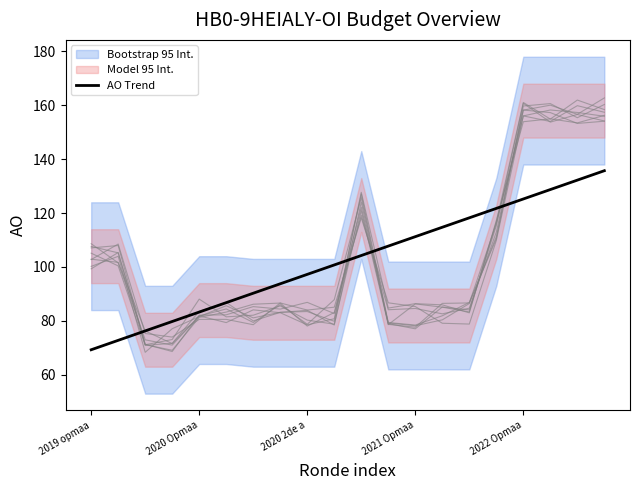

The value of AO Trend at 2019 opmaa is 107.7. True or false?

False